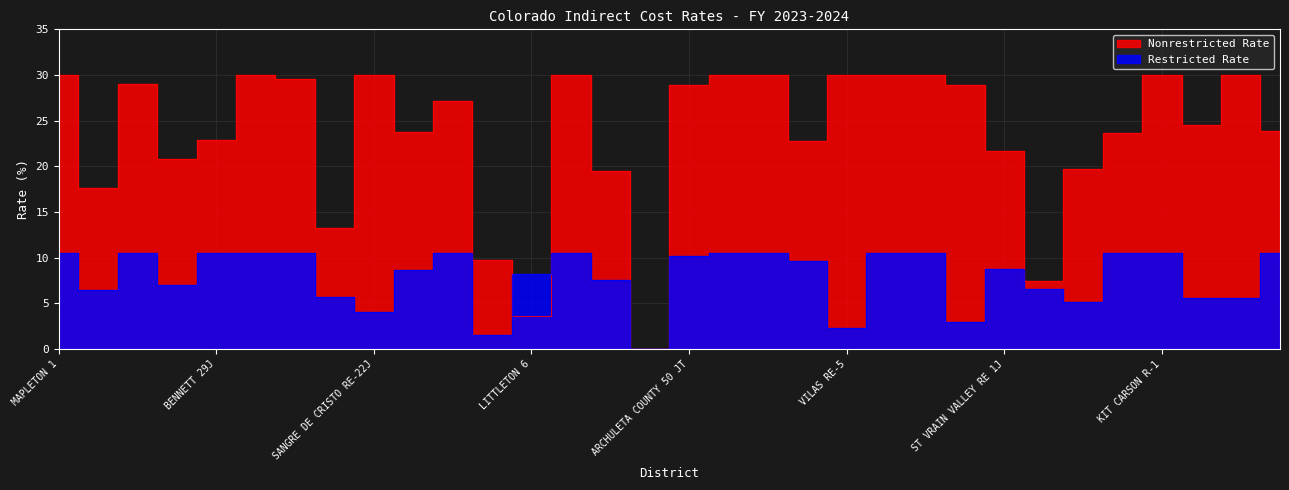

At which label is Restricted Rate closest to 5?

BUENA VISTA R-31